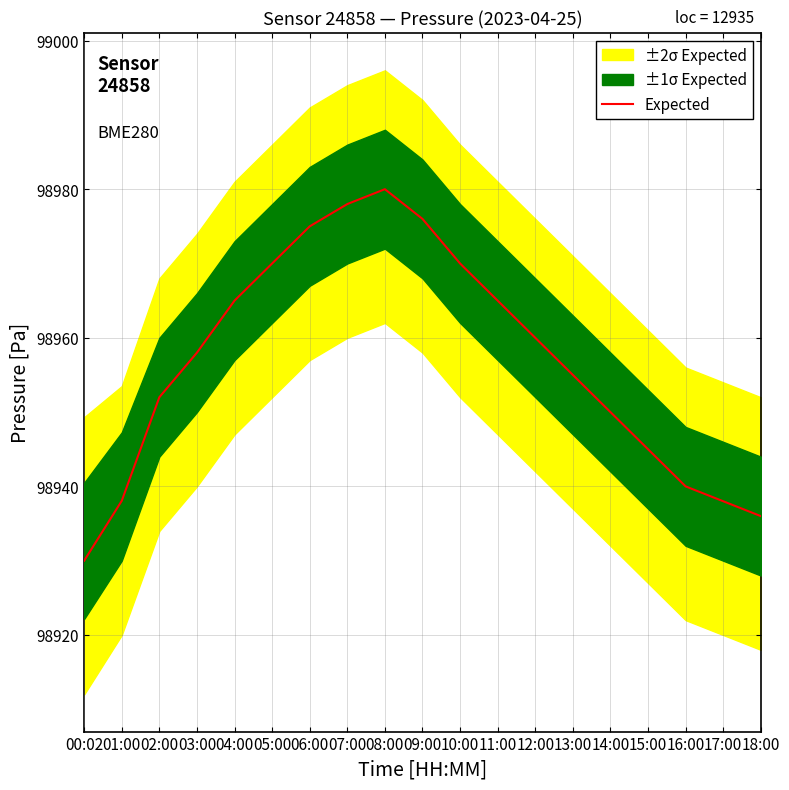

What is the change in value from 04:00 to 13:00?

-10.0